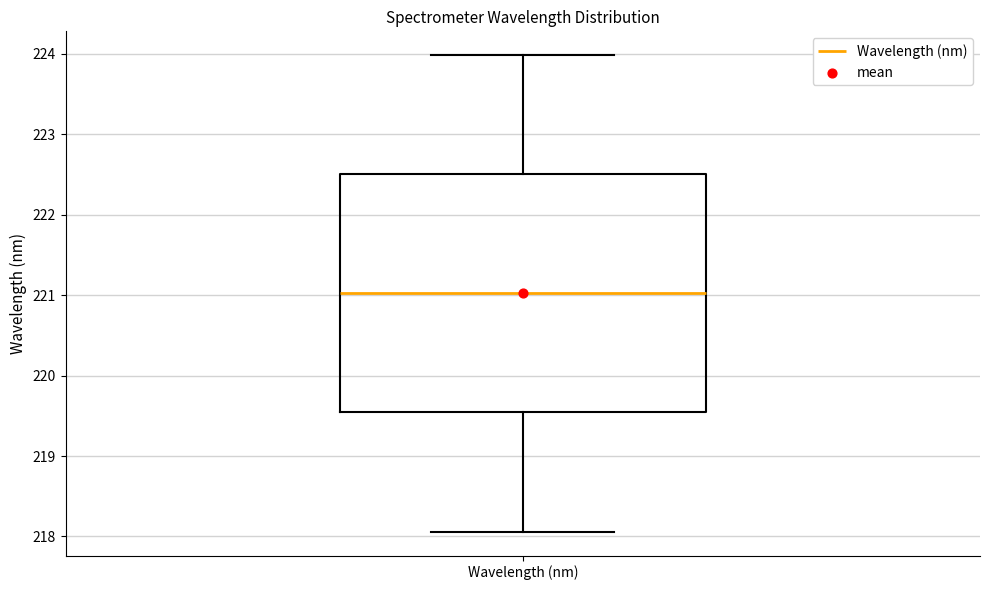

Where is the upper edge of the box for Wavelength (nm) on the y-axis? The values are not printed on the chart, so give them approximately, as read against the axis.

222.5